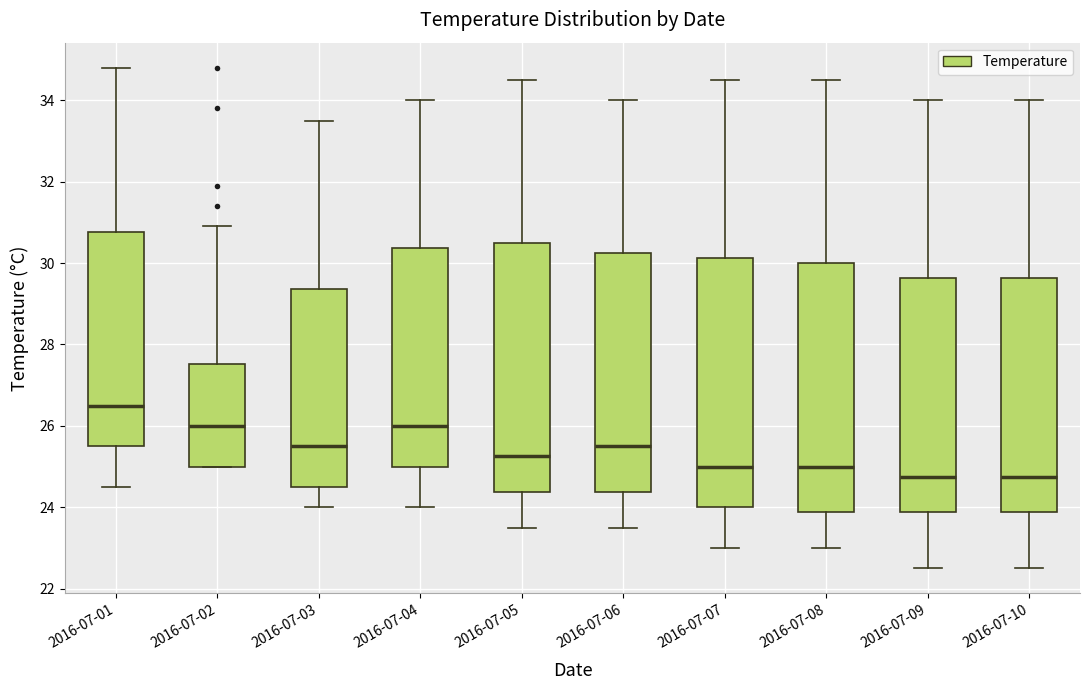

Reading left to right, read every box against the y-axis: the position of its median line, the range the box covers, and the ends of its whiskers. The values are not printed on the chart, so give them approximately, as read against the axis.

2016-07-01: median 26.6, box 25.6 to 30.8, whiskers 24.6 to 34.8
2016-07-02: median 26.0, box 25.0 to 27.6, whiskers 25.0 to 31.0
2016-07-03: median 25.6, box 24.6 to 29.4, whiskers 24.0 to 33.6
2016-07-04: median 26.0, box 25.0 to 30.4, whiskers 24.0 to 34.0
2016-07-05: median 25.2, box 24.4 to 30.6, whiskers 23.6 to 34.6
2016-07-06: median 25.6, box 24.4 to 30.2, whiskers 23.6 to 34.0
2016-07-07: median 25.0, box 24.0 to 30.2, whiskers 23.0 to 34.6
2016-07-08: median 25.0, box 23.8 to 30.0, whiskers 23.0 to 34.6
2016-07-09: median 24.8, box 23.8 to 29.6, whiskers 22.6 to 34.0
2016-07-10: median 24.8, box 23.8 to 29.6, whiskers 22.6 to 34.0